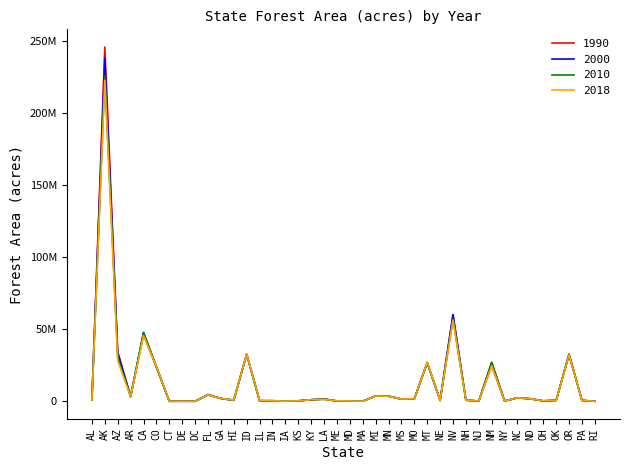

At how many categories does at least one series exceed 12721719?

9